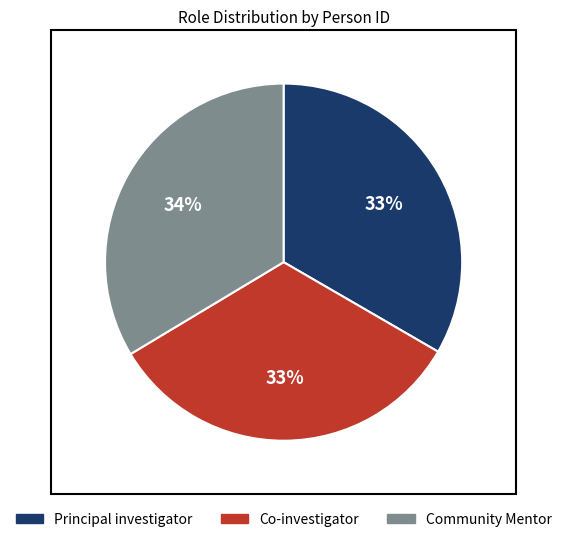

What is the ratio of the value at Principal investigator to the value at Community Mentor?

1.0